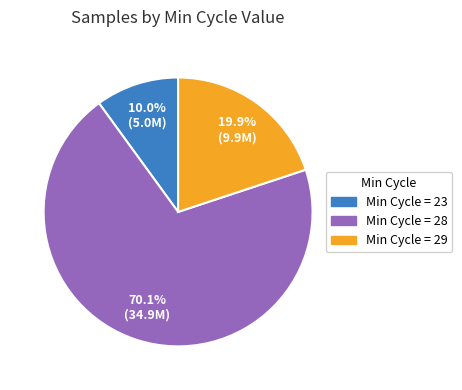

Do Min Cycle = 23 and Min Cycle = 29 together represent more than half of the pie?

No